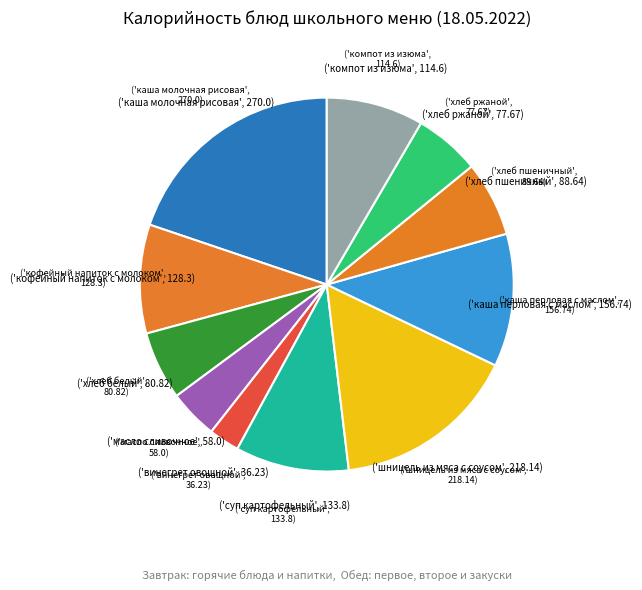

How many segments does this pie chart have?

11